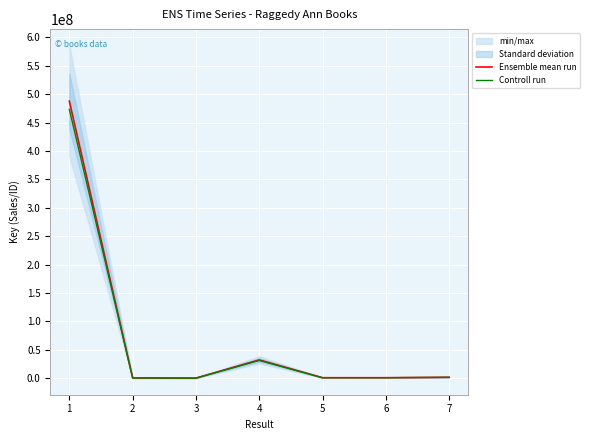

The Ensemble mean run series shows 1180272.3 at 5. True or false?

False